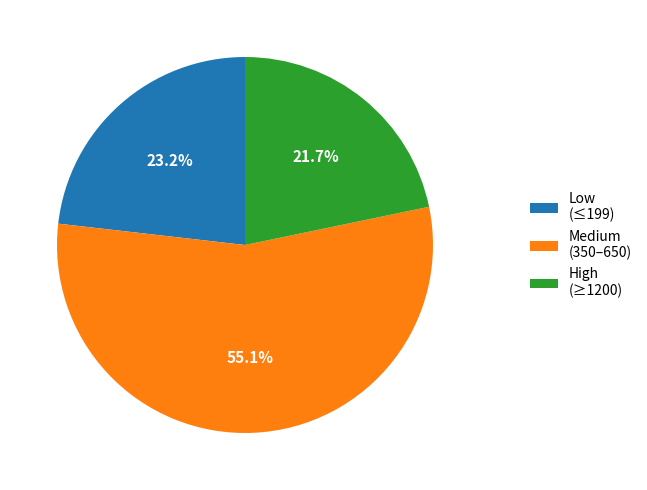

What percentage do Low (≤199) and High (≥1200) together represent?

44.9%